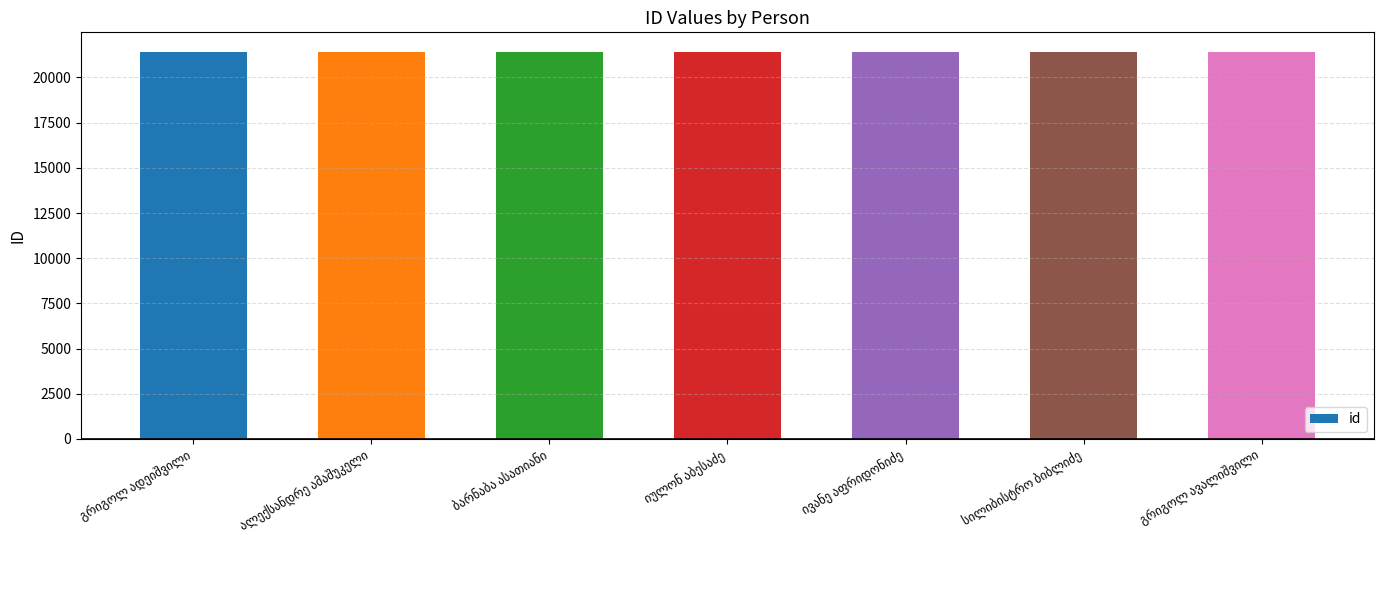

Are the bars grouped side by side (vs. stacked)?

No